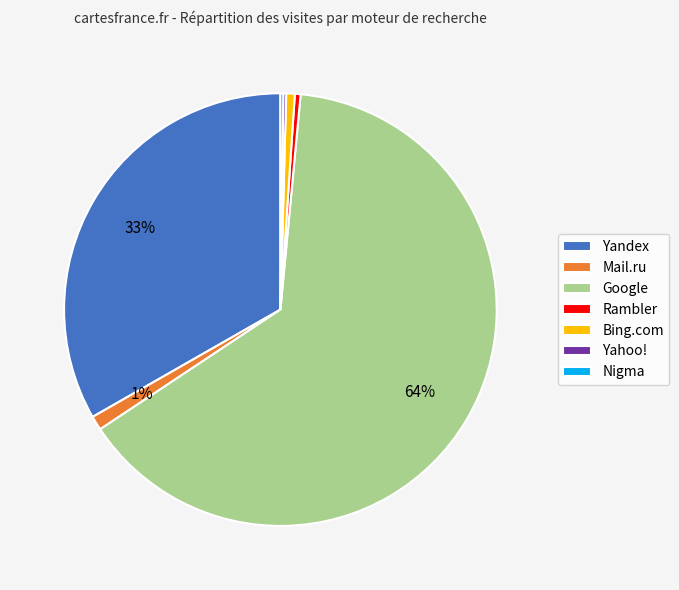

Which has a higher value, Google or Bing.com?

Google